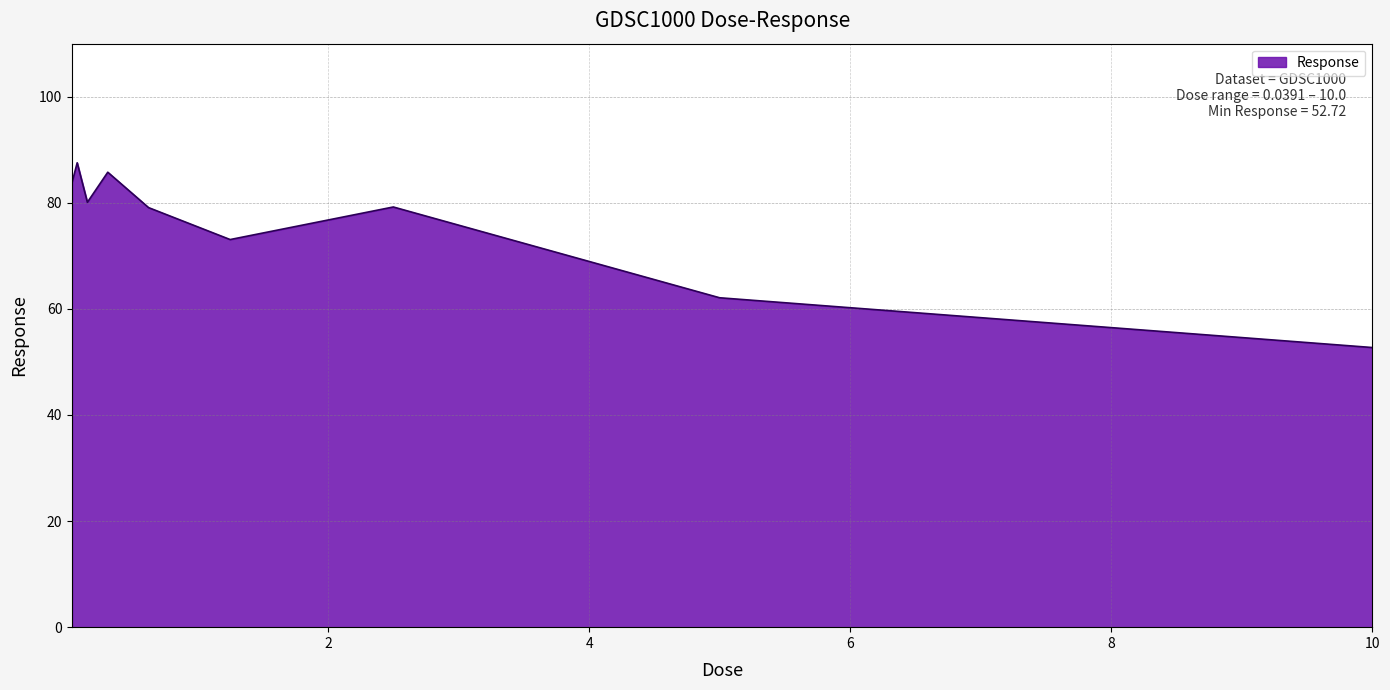

What is the smallest value displayed?

52.7